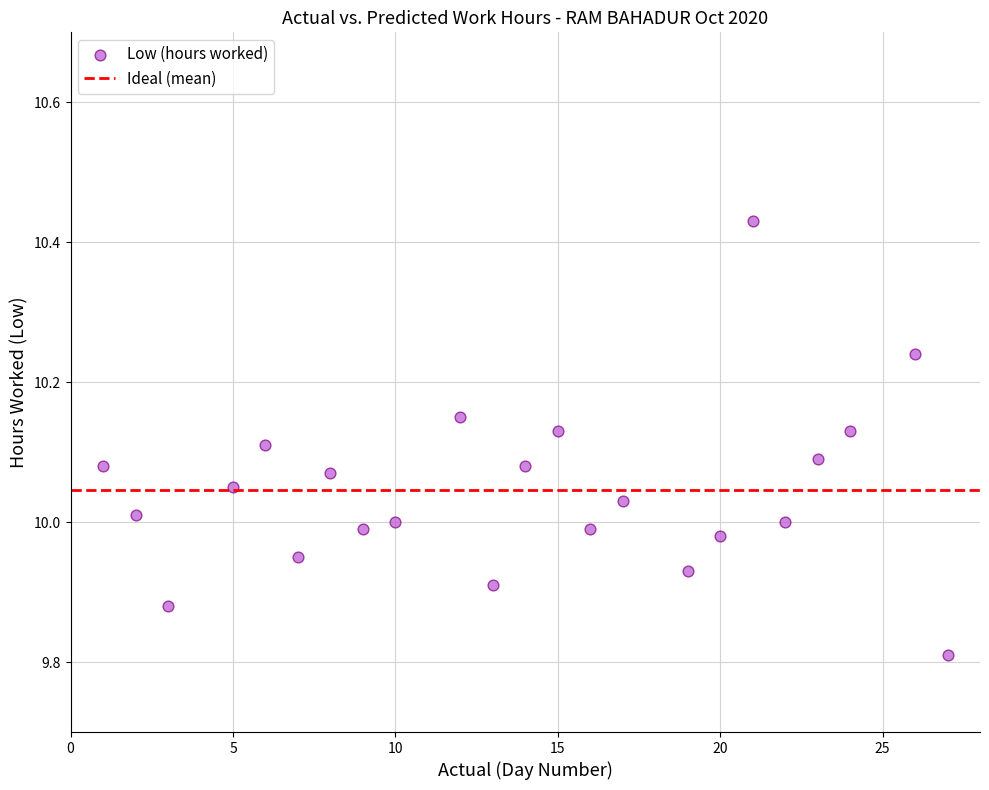

What is the range of Y values (max minus min)?

0.6